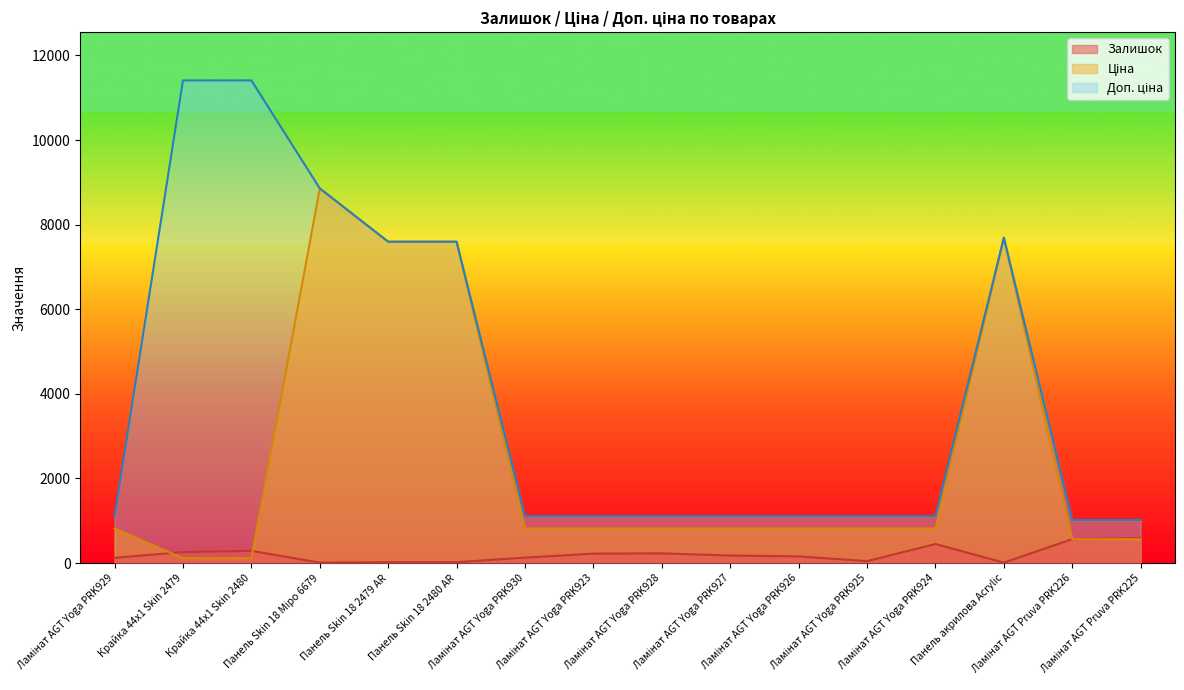

The value of Доп. ціна at Ламінат AGT Pruva PRK226 is 1017.8. True or false?

True